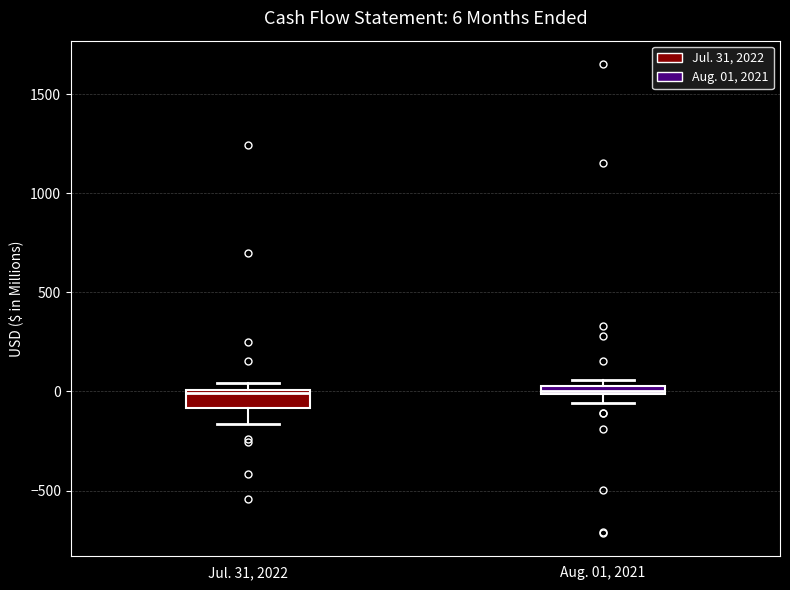

Which box is the tallest, from its lower edge to its upper edge?

Jul. 31, 2022